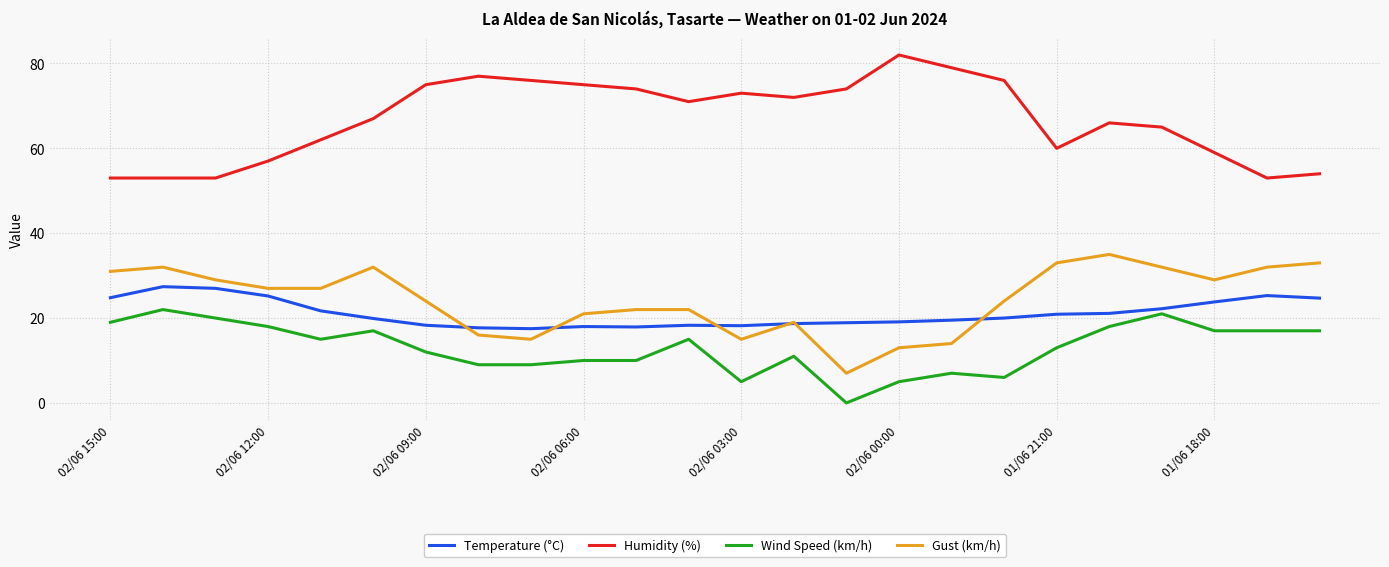

Which series has the largest total across all categories?

Humidity (%)